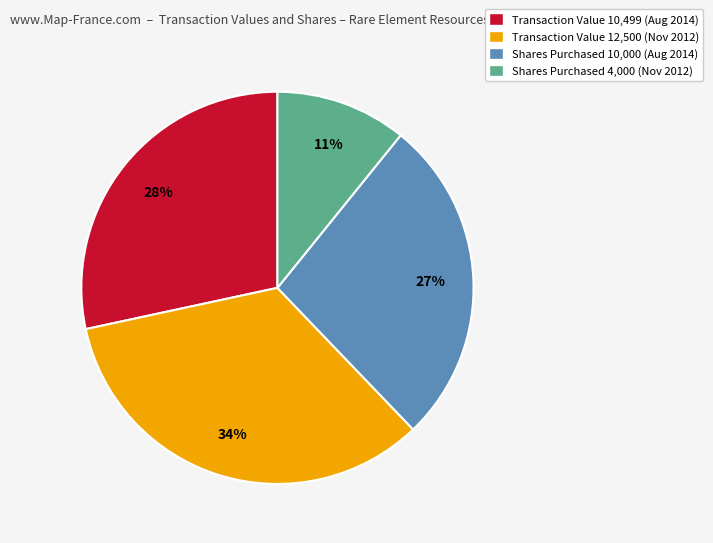

Do Shares Purchased 10,000 (Aug 2014) and Shares Purchased 4,000 (Nov 2012) together represent more than half of the pie?

No